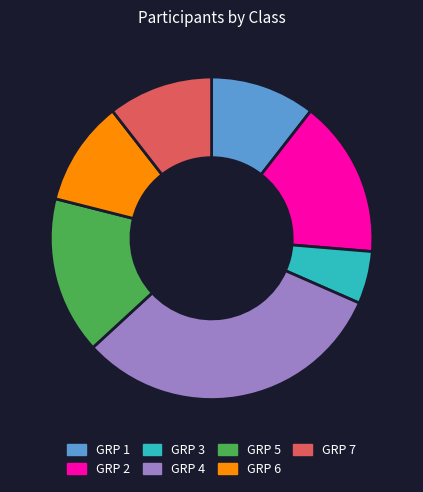

Is the sum of GRP 4 and GRP 5 greater than half?

No